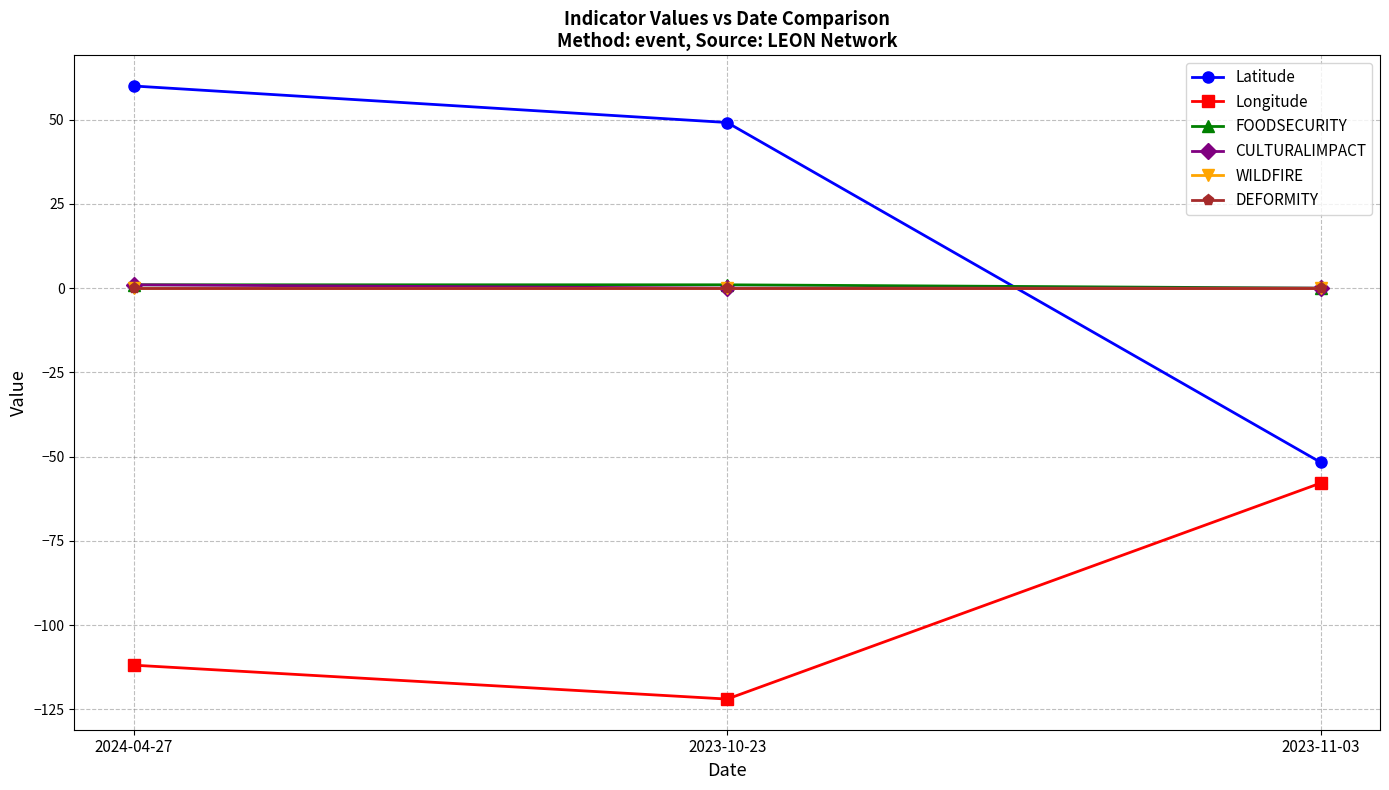

What value does the Latitude series have at 2024-04-27?

60.0